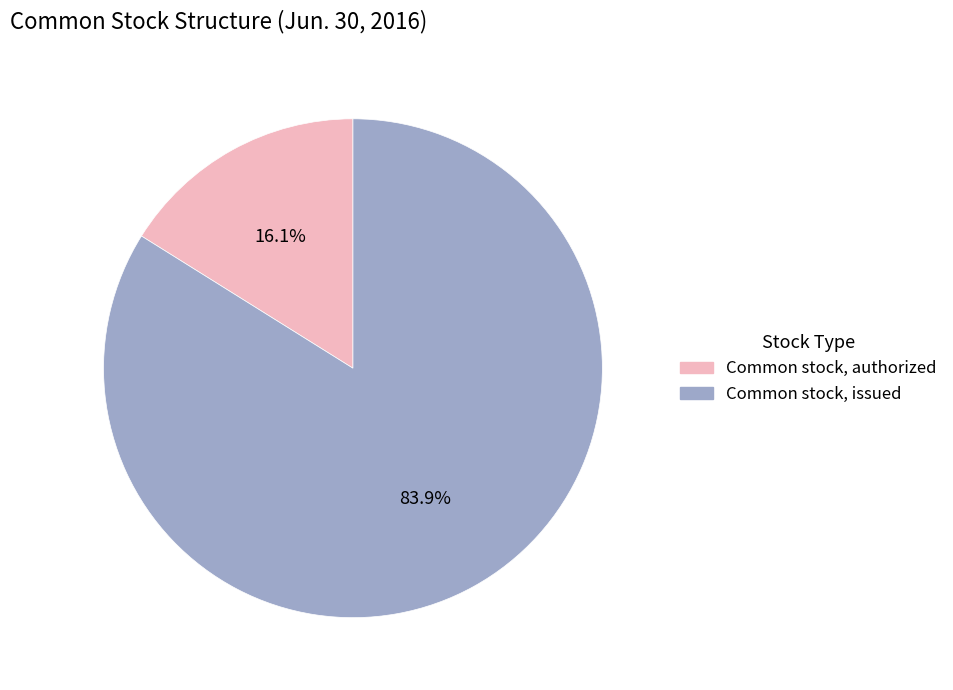

Between Common stock, authorized and Common stock, issued, which is larger?

Common stock, issued